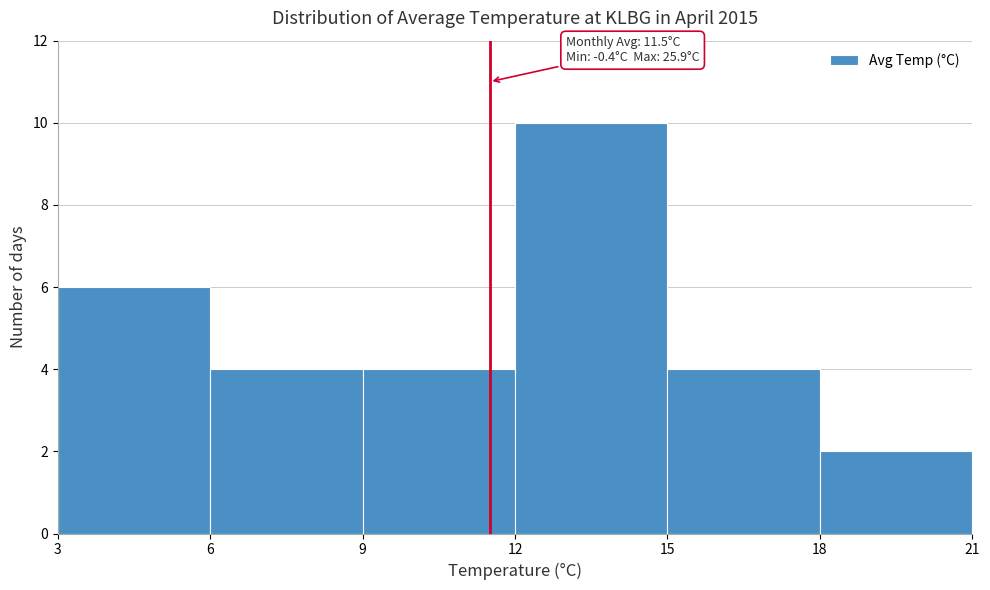

Over which range of the x-axis is the bar tallest?

12 to 15